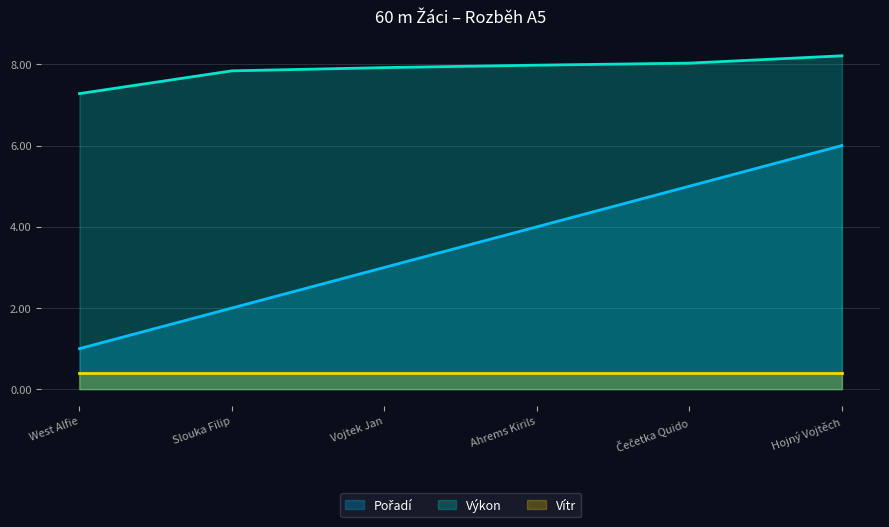

True or false: Výkon has a value of 8.0 at Ahrems Kirils.

True